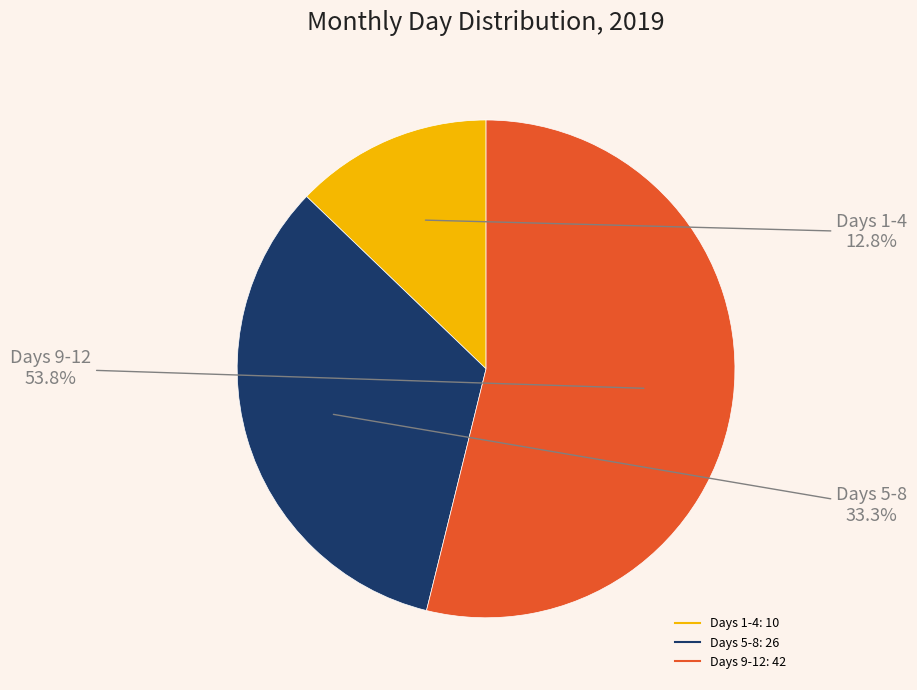

Does any single category account for the majority?

Yes